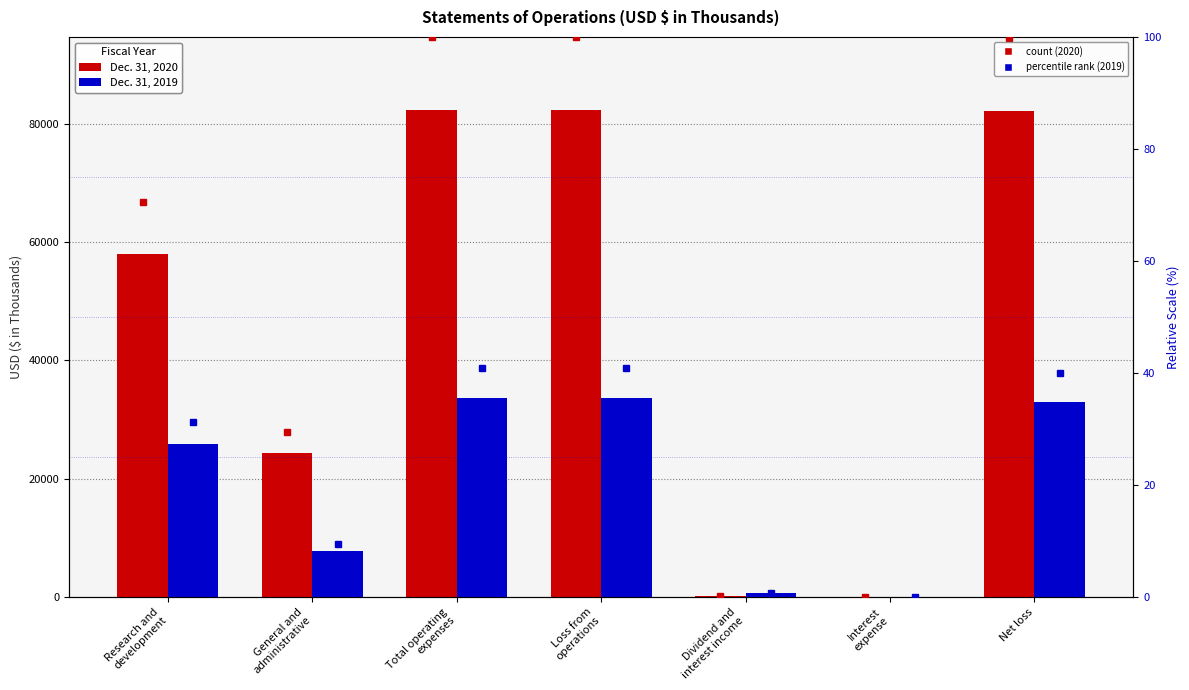

What is the difference between the Dec. 31, 2019 values at Net loss and General and
administrative?

25164